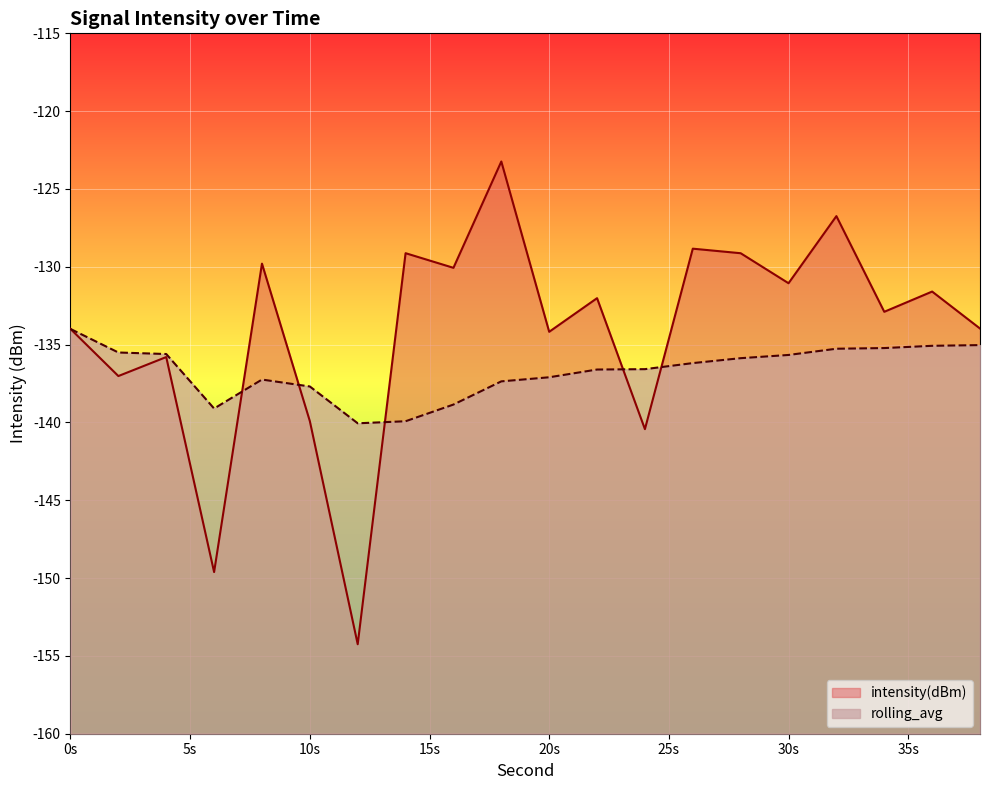

Which series has the largest total across all categories?

intensity(dBm)